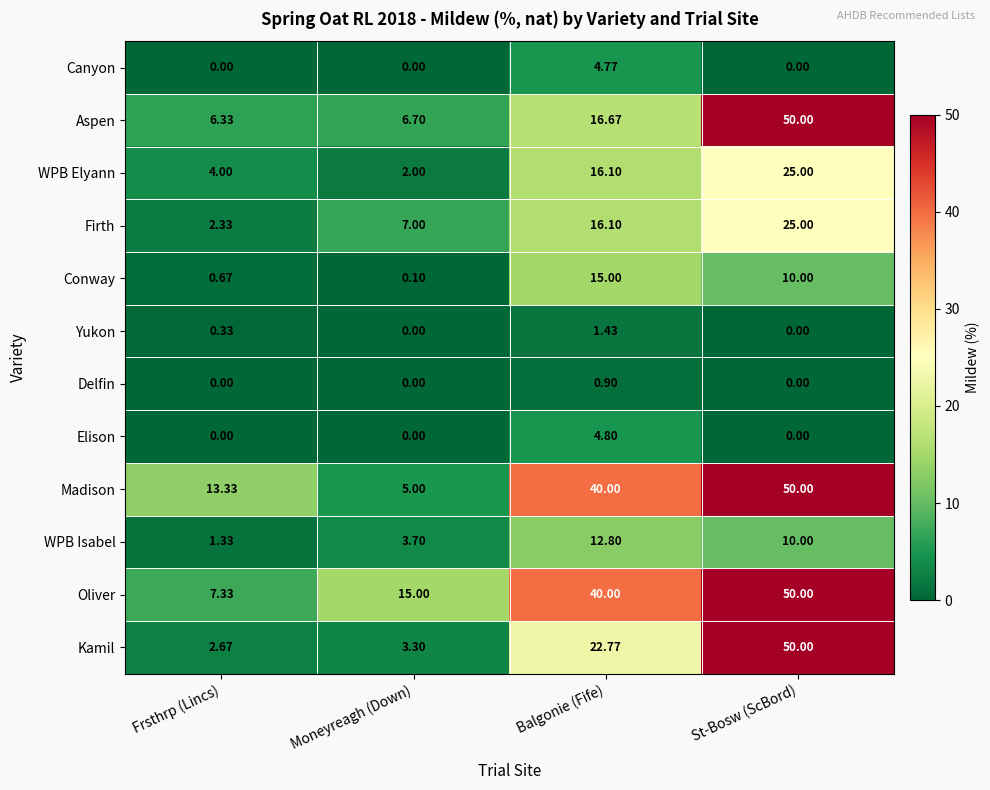

Which category has the highest value across all series?

St-Bosw (ScBord)